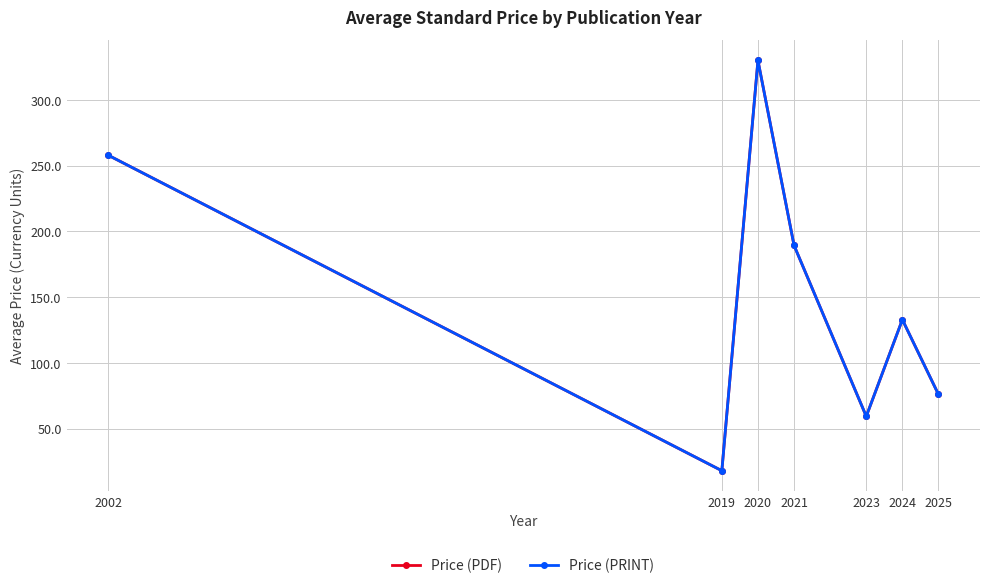

Does the chart have visible grid lines?

Yes